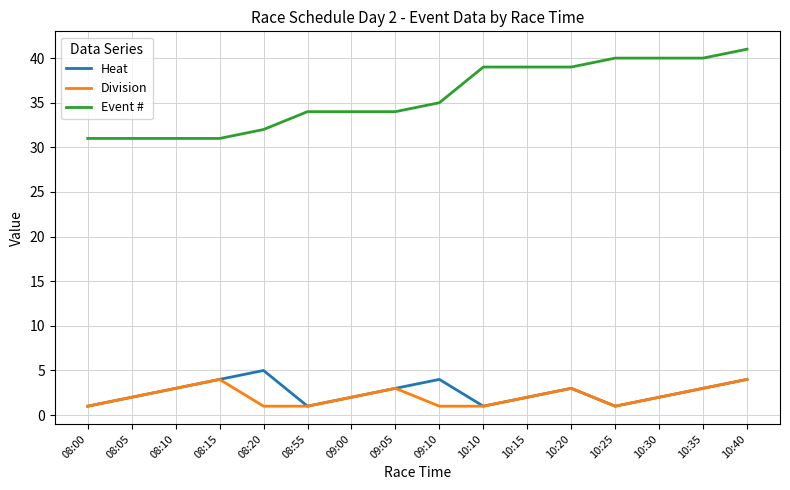

The Heat series shows 2 at 10:30. True or false?

True